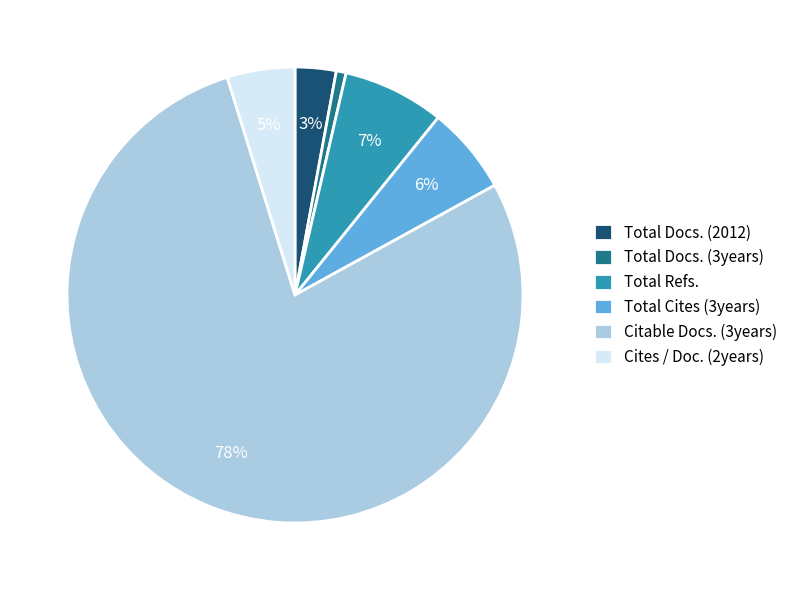

Is the sum of Total Docs. (3years) and Total Docs. (2012) greater than half?

No